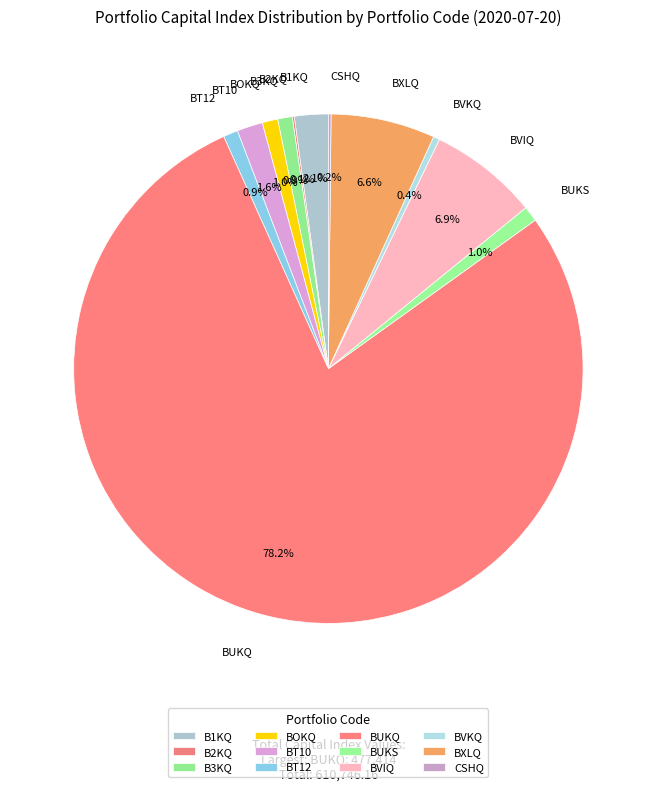

Which category has the biggest portion of the pie?

BUKQ